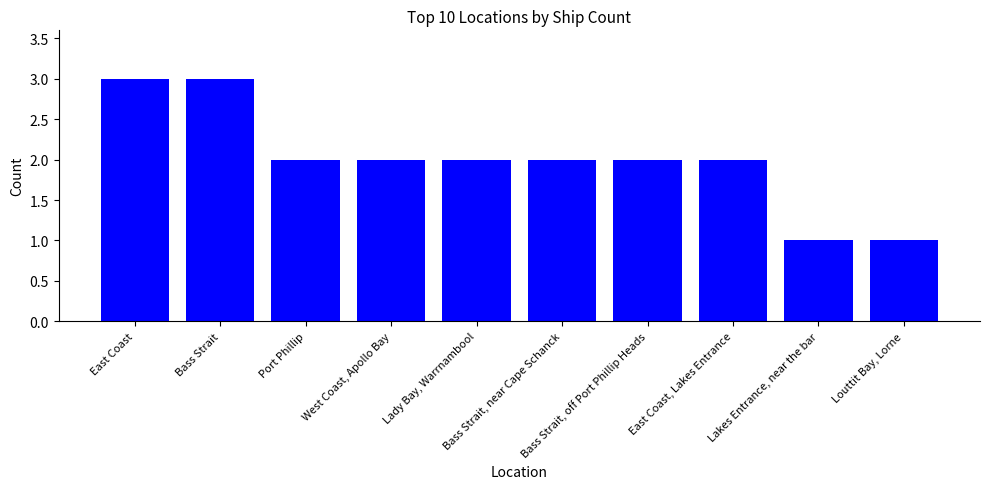

Reading left to right, transcribe all the data shown in this chart.

East Coast=3	Bass Strait=3	Port Phillip=2	West Coast, Apollo Bay=2	Lady Bay, Warrnambool=2	Bass Strait, near Cape Schanck=2	Bass Strait, off Port Phillip Heads=2	East Coast, Lakes Entrance=2	Lakes Entrance, near the bar=1	Louttit Bay, Lorne=1